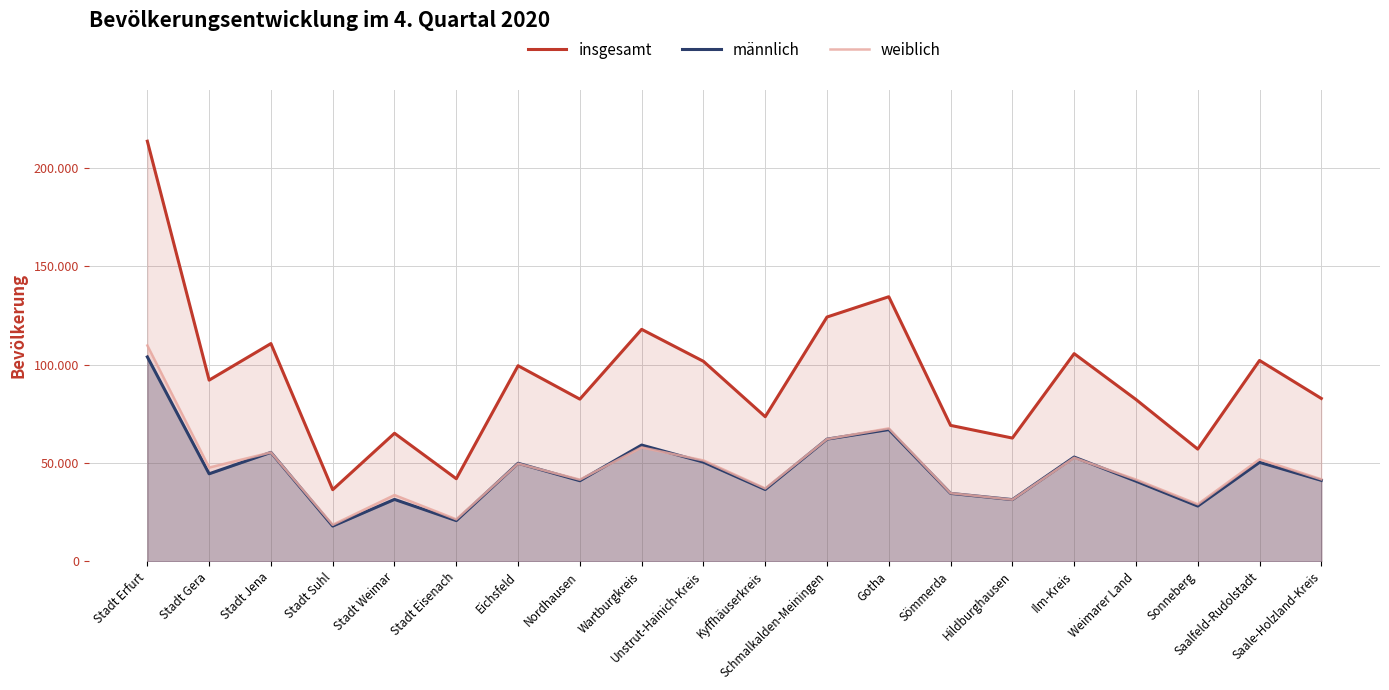

Rank the series by their maximum value, from highest to lowest.

insgesamt, weiblich, männlich